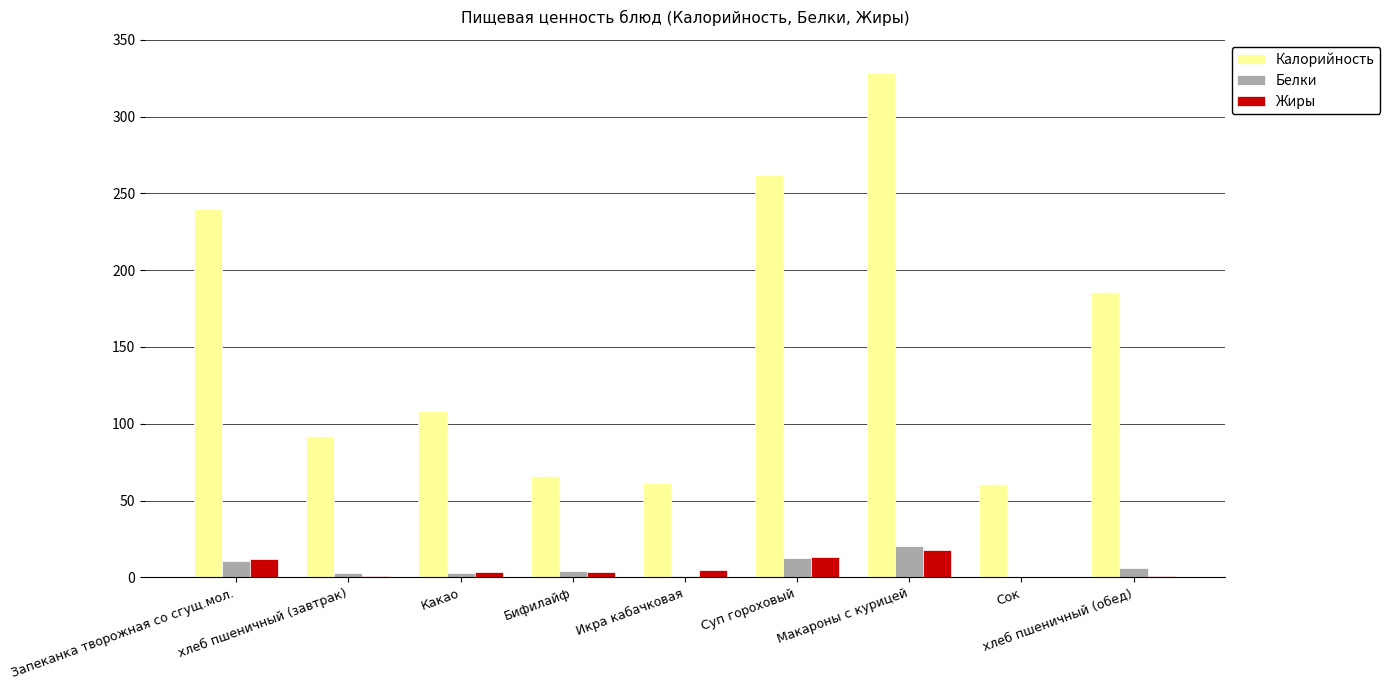

What is the approximate value of Калорийность at хлеб пшеничный (завтрак)?

92.0